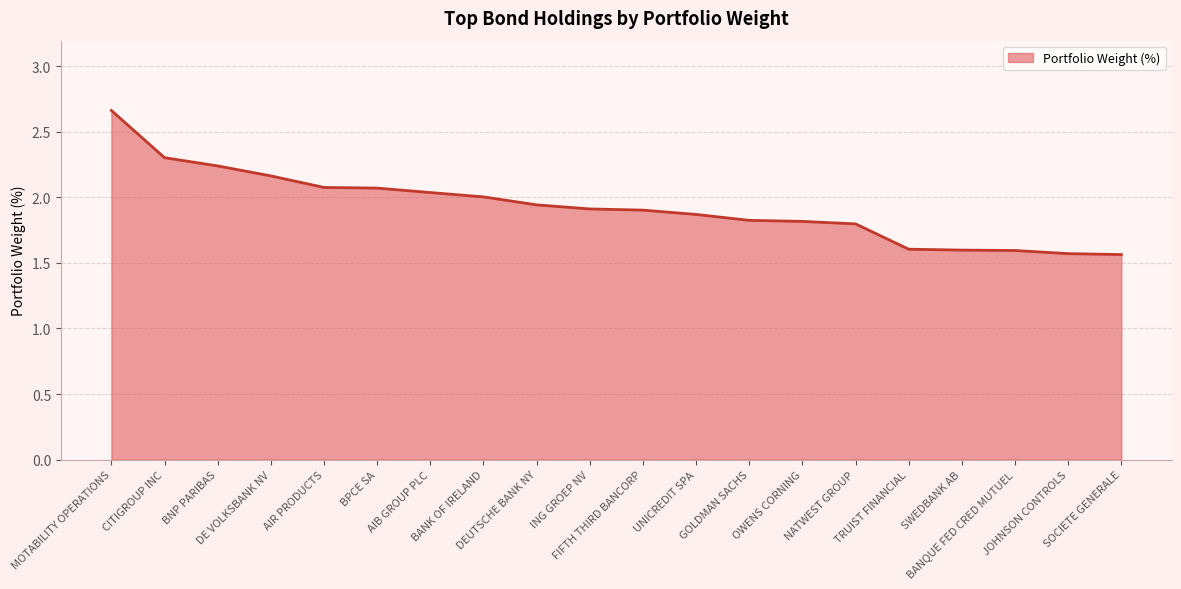

Is this an area chart (filled region under the line)?

Yes